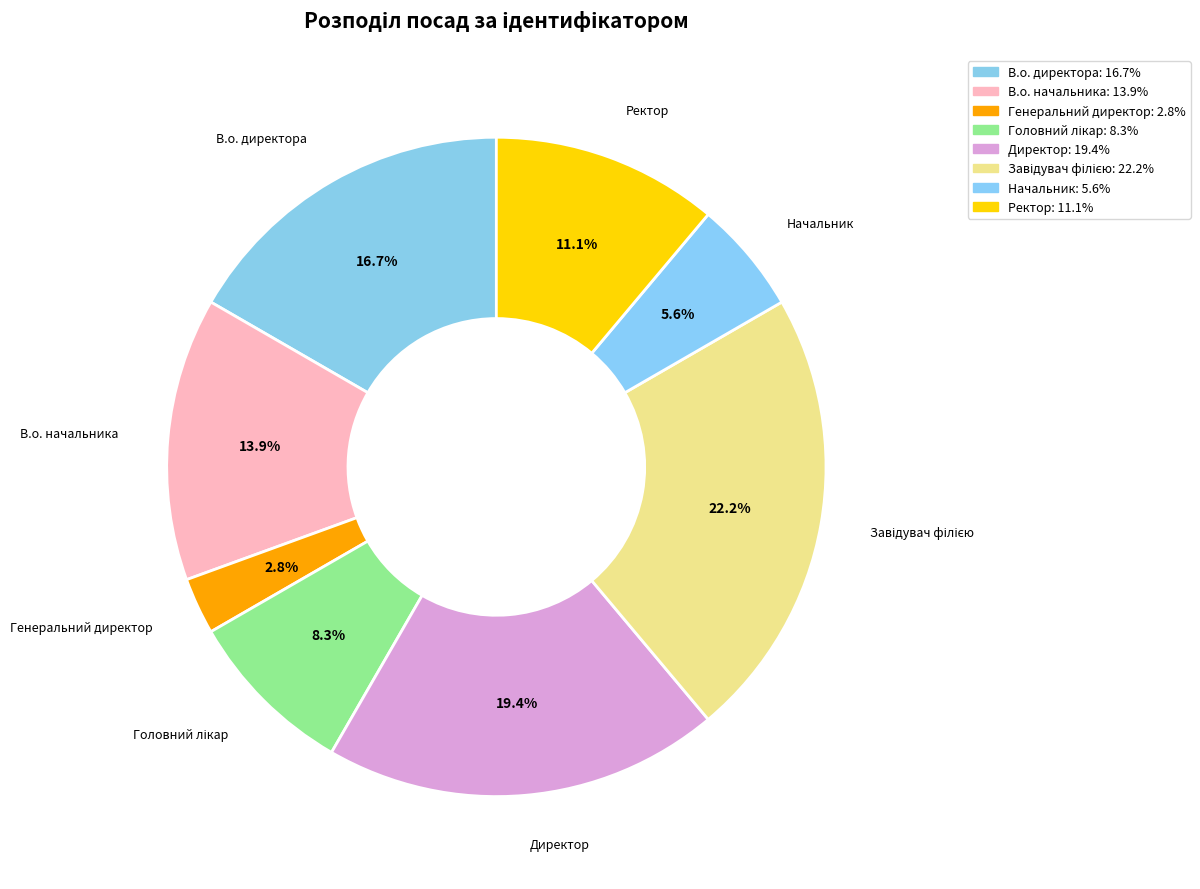

The Начальник slice represents 14% of the pie. True or false?

False